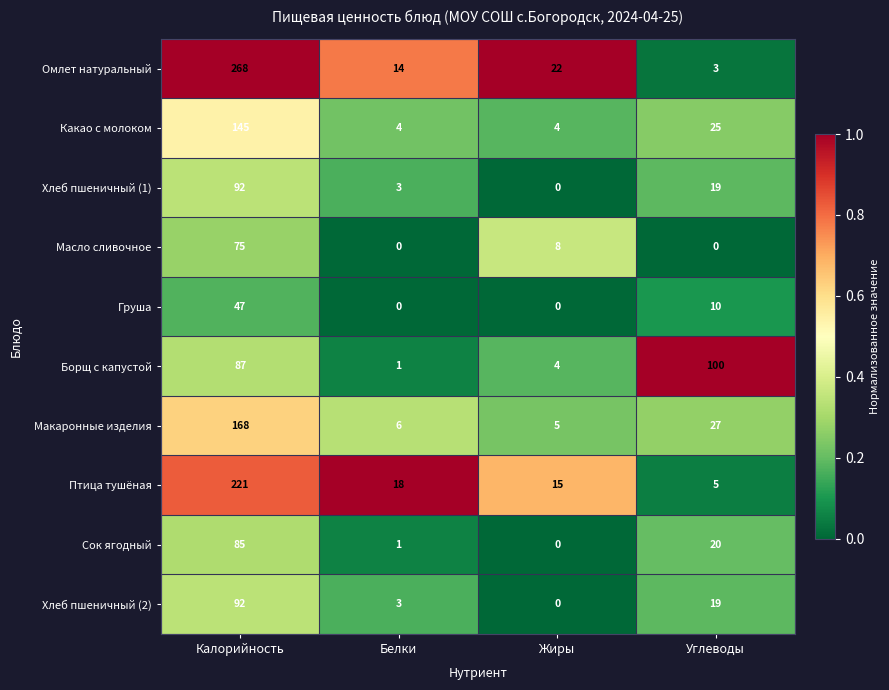

How many Масло сливочное values are between 0 and 75?

4